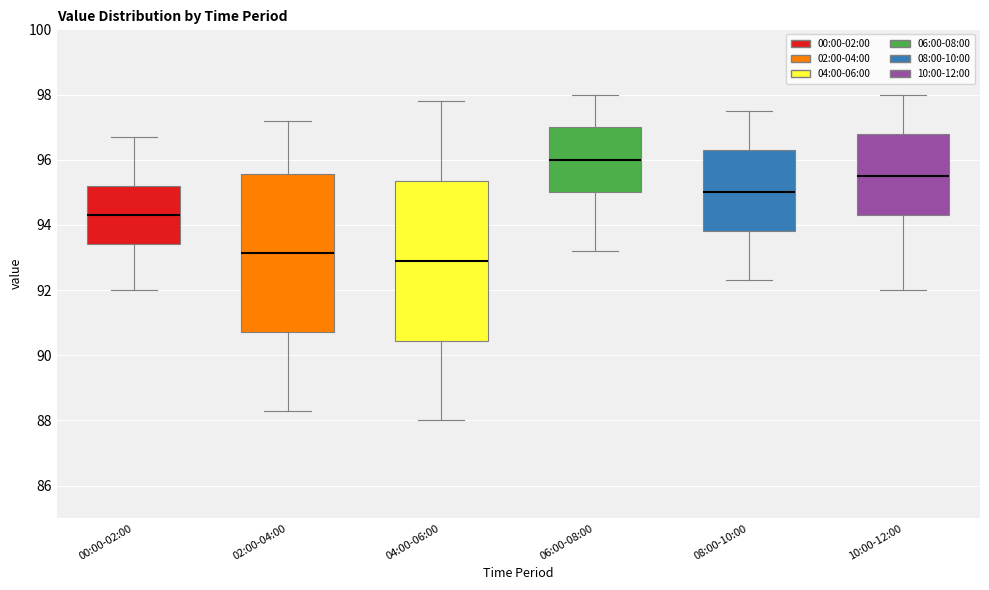

Which box's median line is the lowest?

04:00-06:00